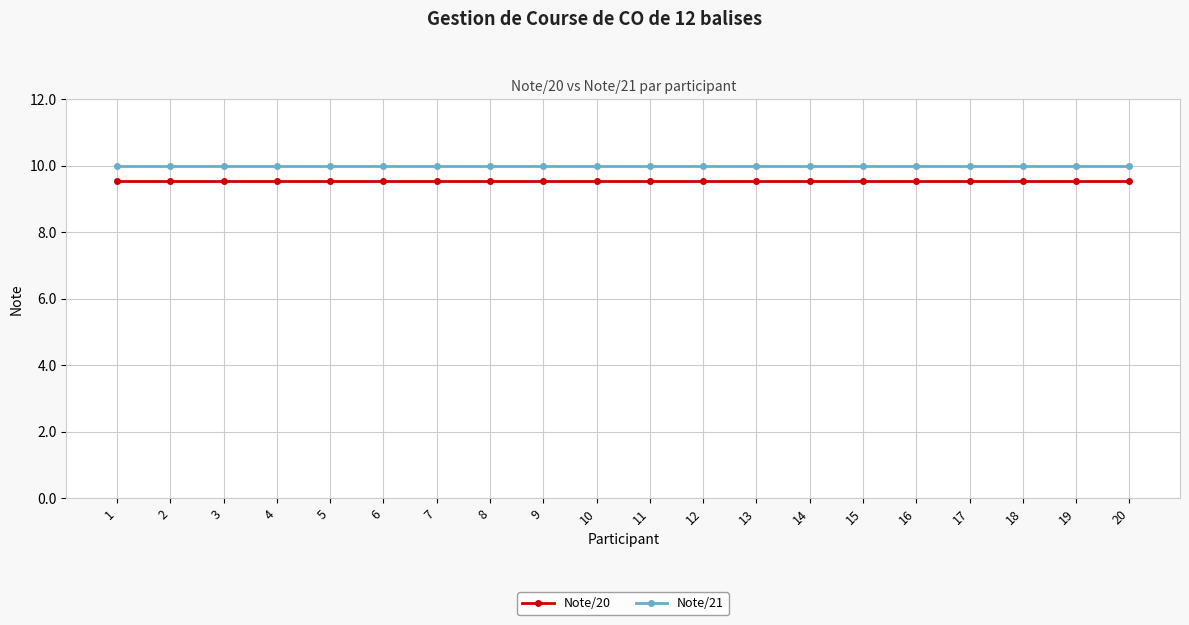

Reading right to left, what are all the values shown in this chart?

Note/20: 20=9.5	19=9.5	18=9.5	17=9.5	16=9.5	15=9.5	14=9.5	13=9.5	12=9.5	11=9.5	10=9.5	9=9.5	8=9.5	7=9.5	6=9.5	5=9.5	4=9.5	3=9.5	2=9.5	1=9.5
Note/21: 20=10.0	19=10.0	18=10.0	17=10.0	16=10.0	15=10.0	14=10.0	13=10.0	12=10.0	11=10.0	10=10.0	9=10.0	8=10.0	7=10.0	6=10.0	5=10.0	4=10.0	3=10.0	2=10.0	1=10.0